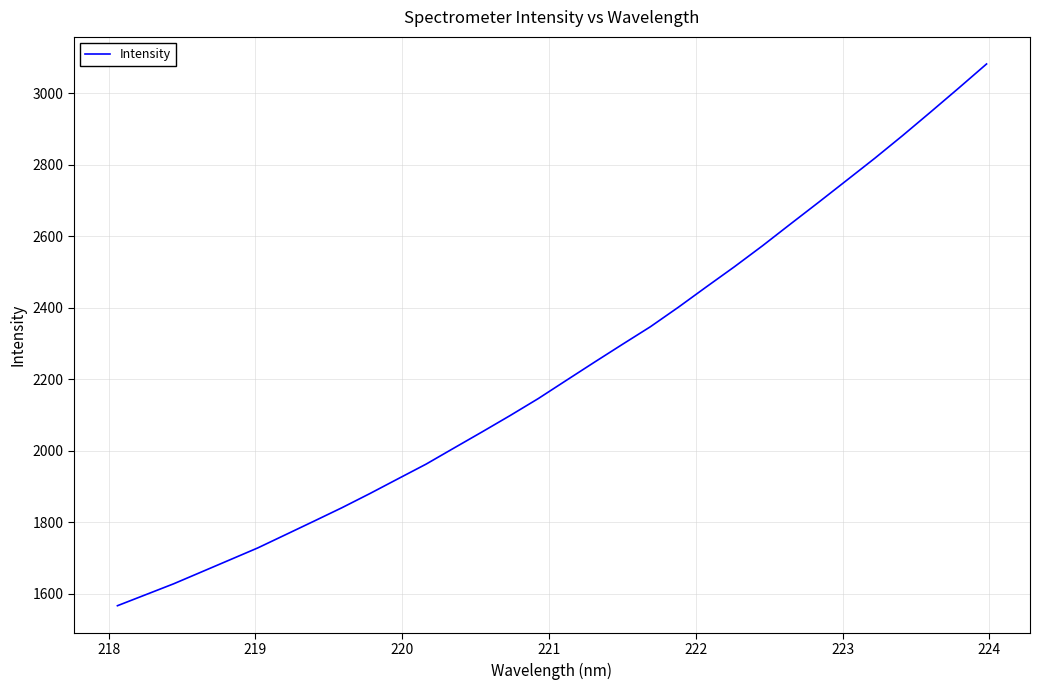

What is the smallest value displayed?

1566.1